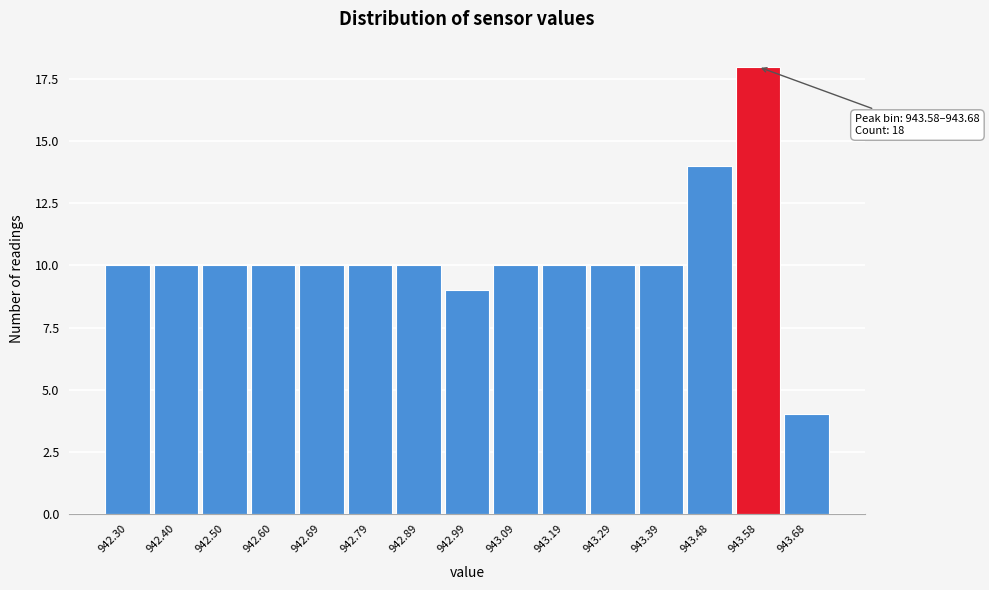

Reading right to left, extract all data points from this chart.

4	18	14	10	10	10	10	9	10	10	10	10	10	10	10